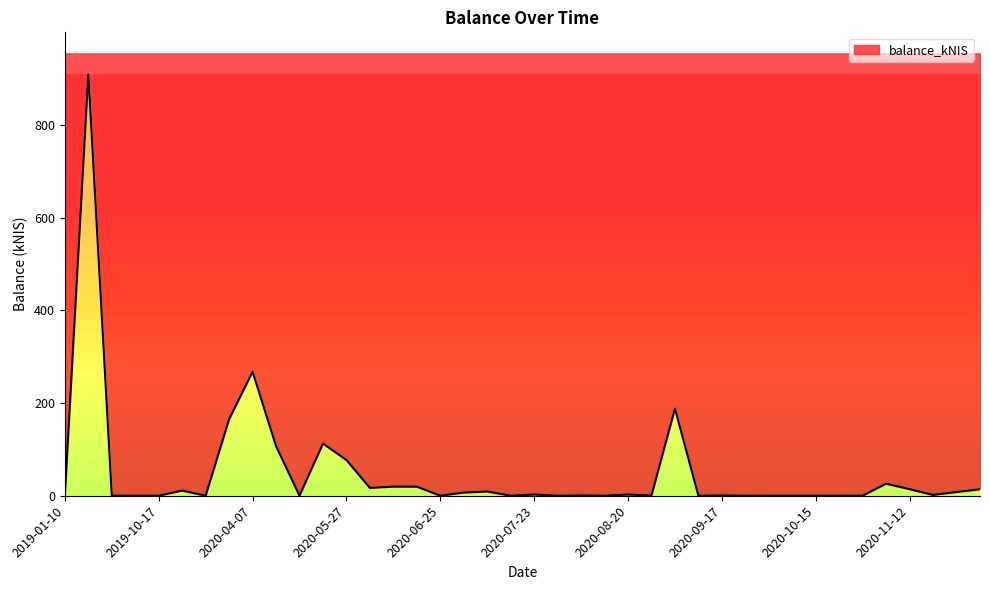

What is the maximum value shown in the chart?

908.6